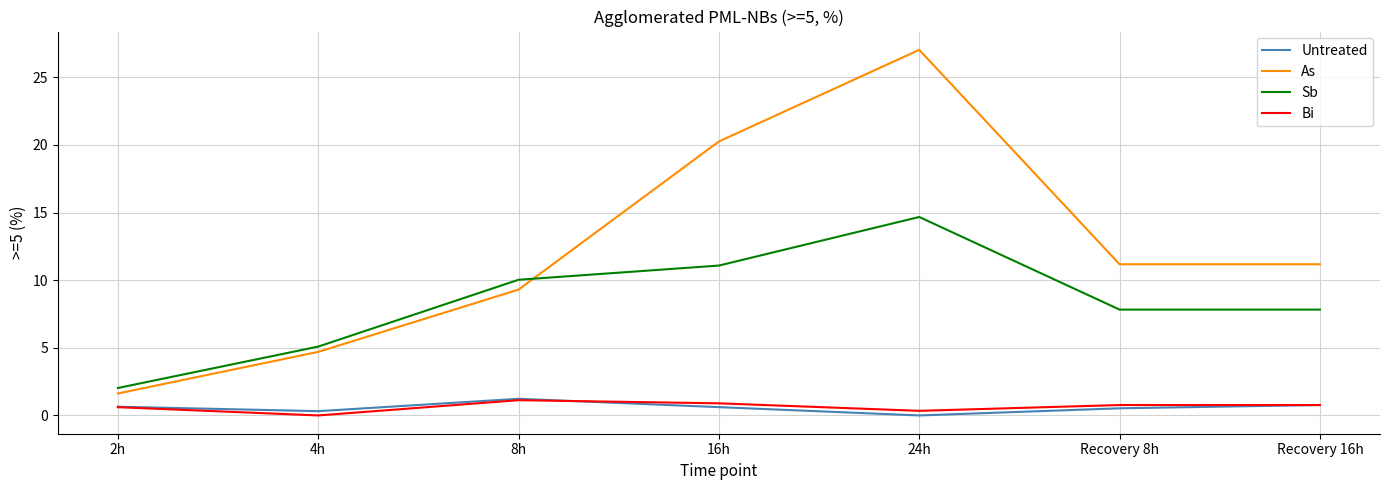

Between 2h and 8h, which series saw the biggest shift?

Sb